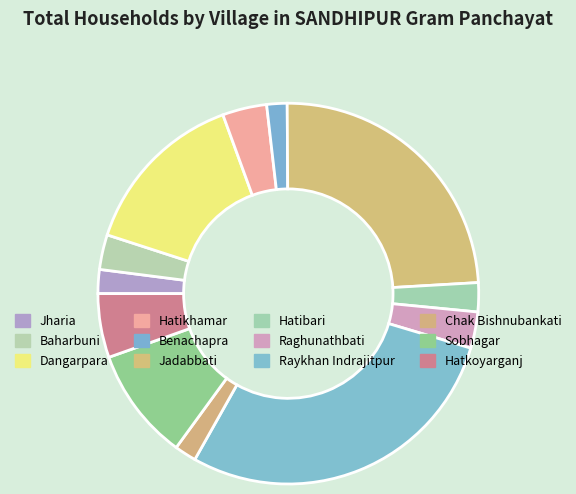

Count the number of slices in the pie.

12